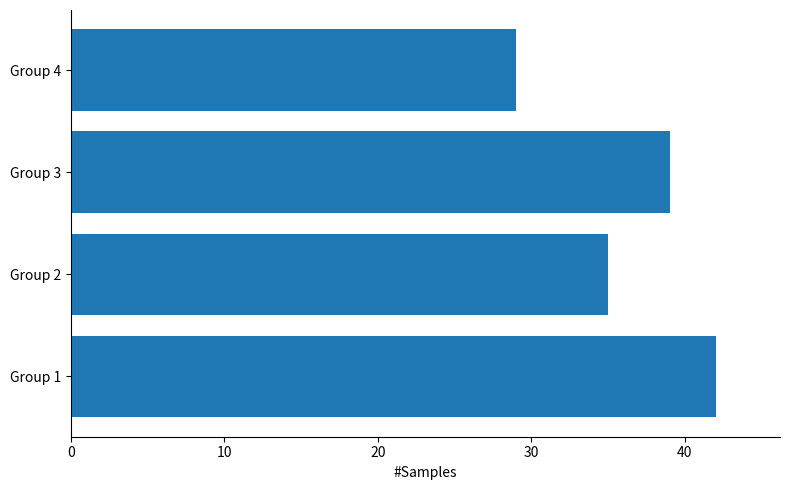

Is it true that the value at Group 4 is 29?

True